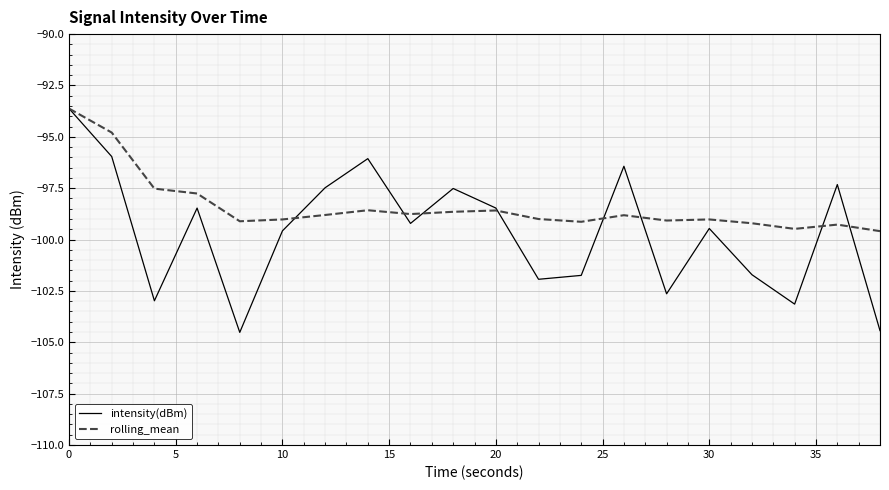

Which series has the widest spread of values?

intensity(dBm)